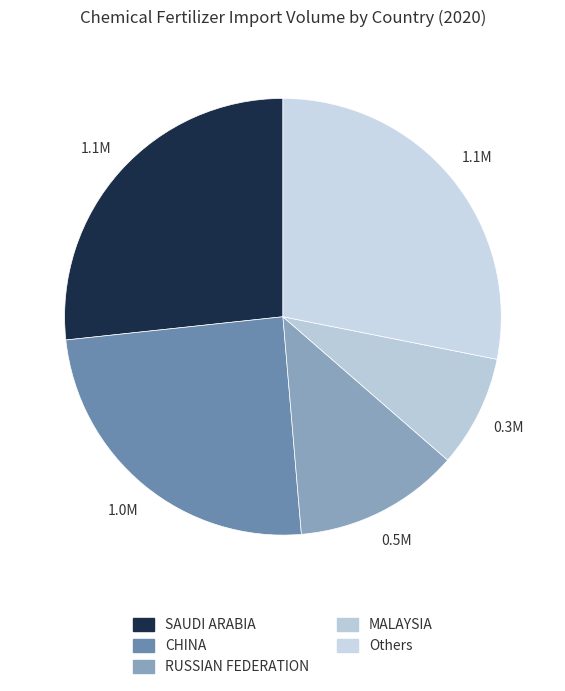

How many slices are in this pie chart?

5